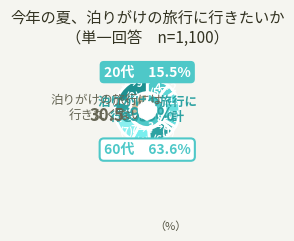

True or false: 7 accounts for 13% of the total.

True